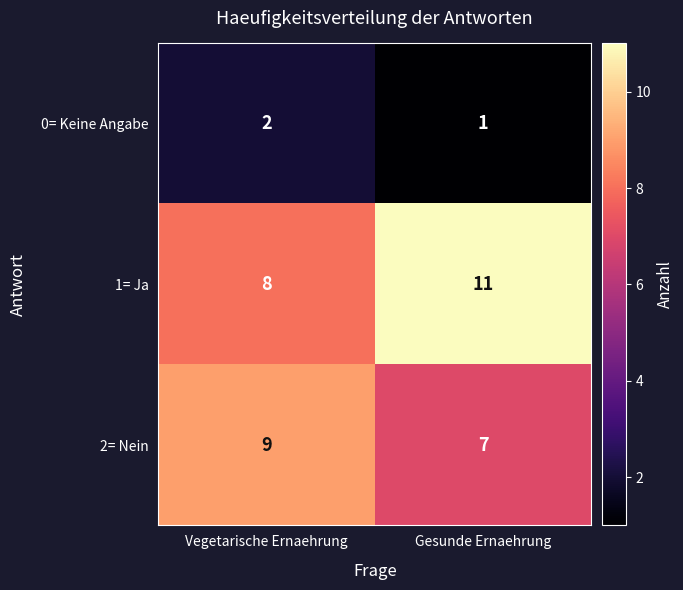

The value of 1= Ja at Vegetarische Ernaehrung is 6. True or false?

False